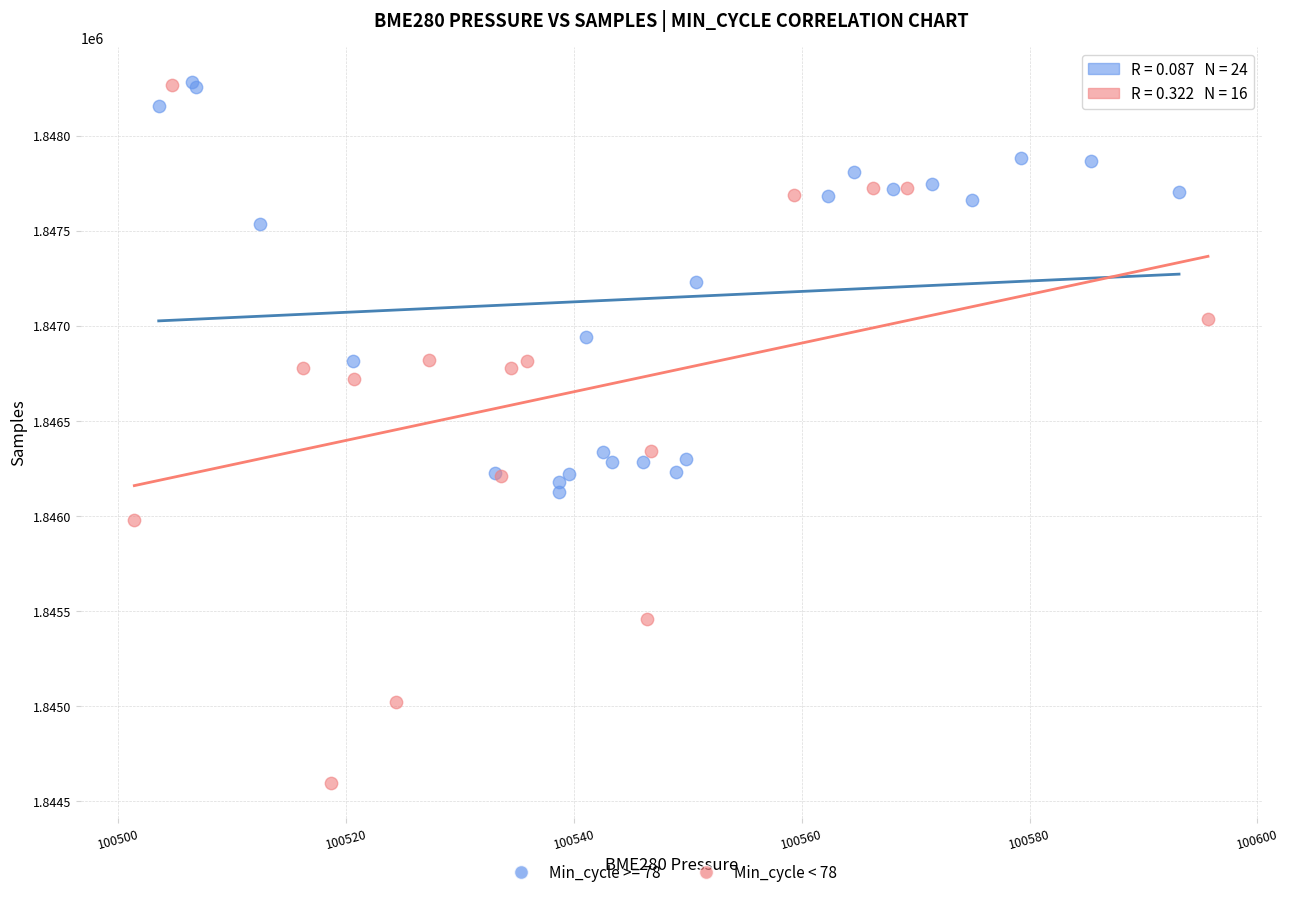

Which series contains the lowest Y value?

Min_cycle < 78